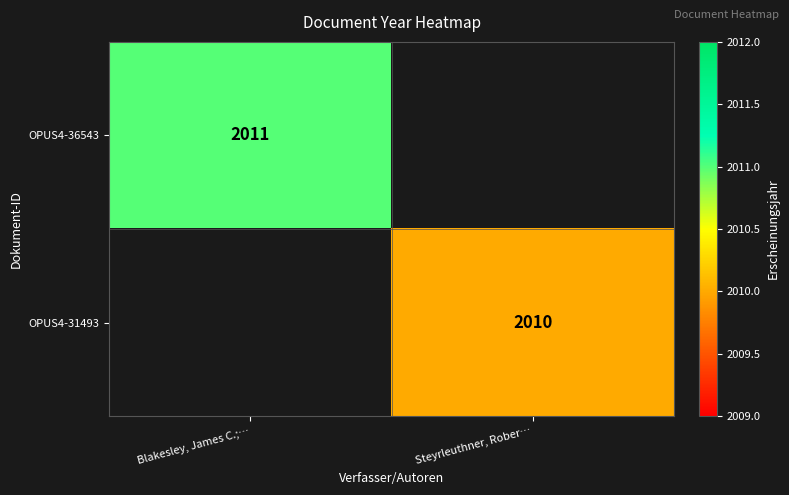

Is the value of OPUS4-36543 at Blakesley, James C.;… greater than the value of OPUS4-31493 at Steyrleuthner, Rober…?

Yes